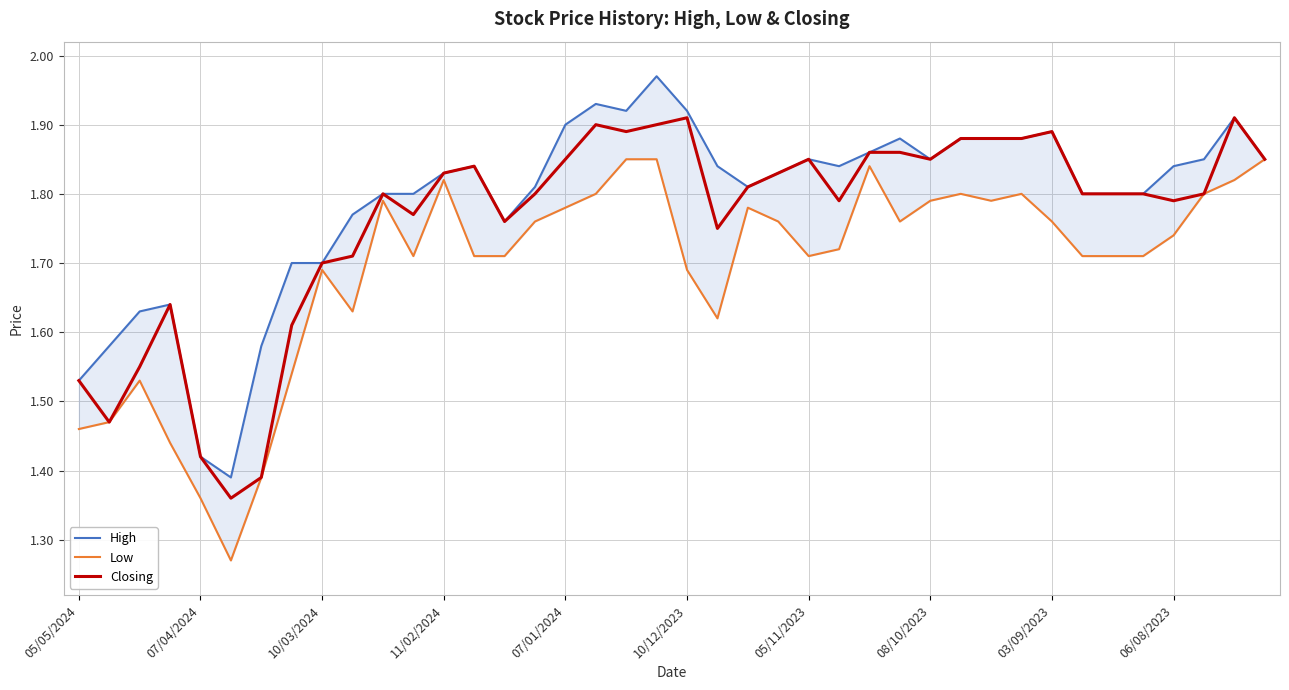

The Closing series shows 3.0 at 10/03/2024. True or false?

False